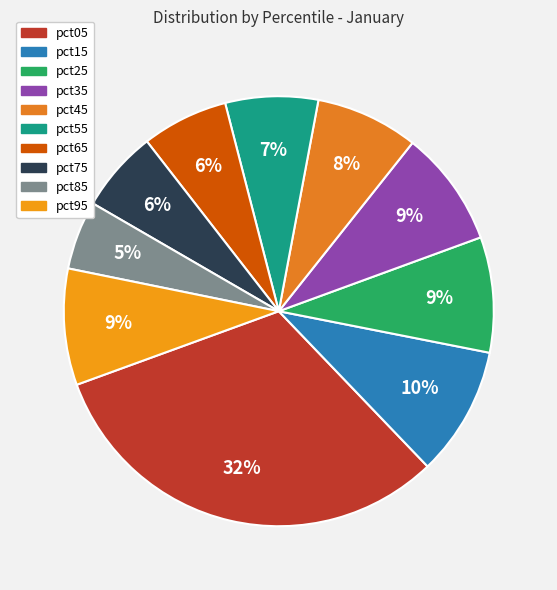

Which category has the smallest portion of the pie?

pct85